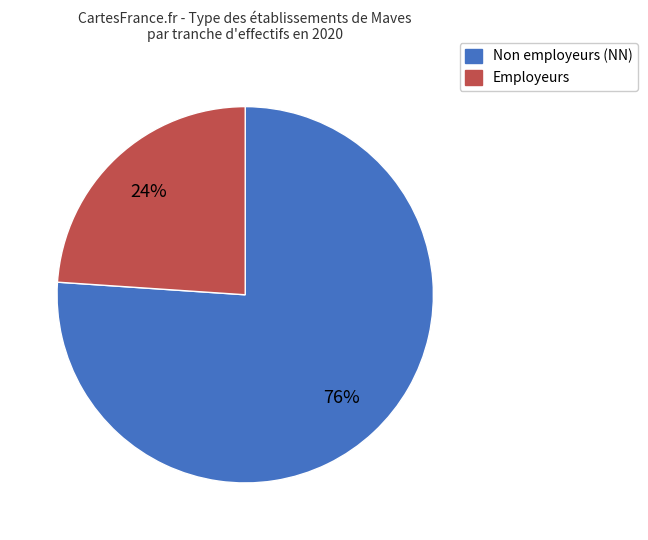

Which slice is the largest?

Non employeurs (NN)